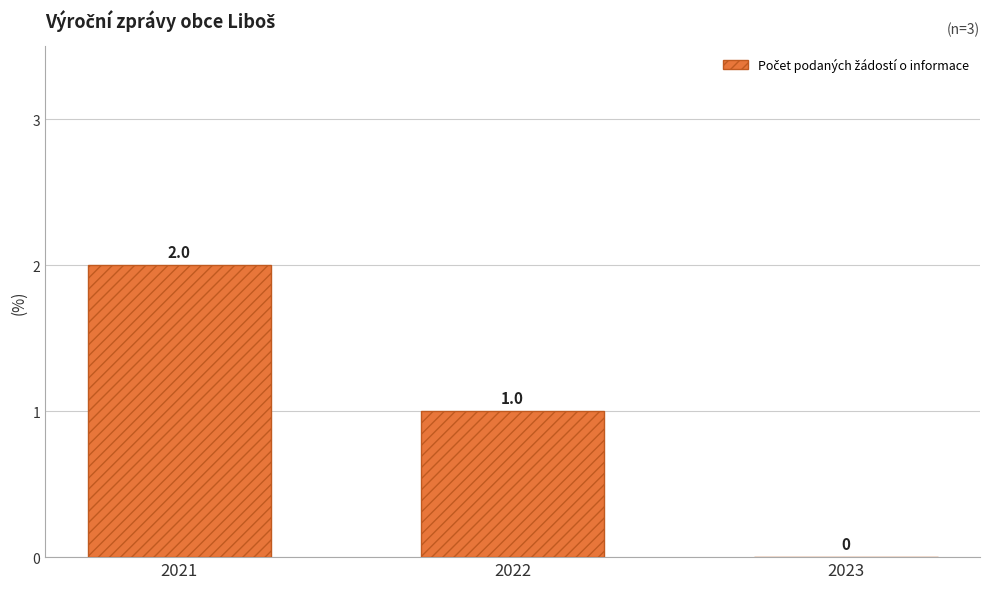

What is the sum of all values?

3